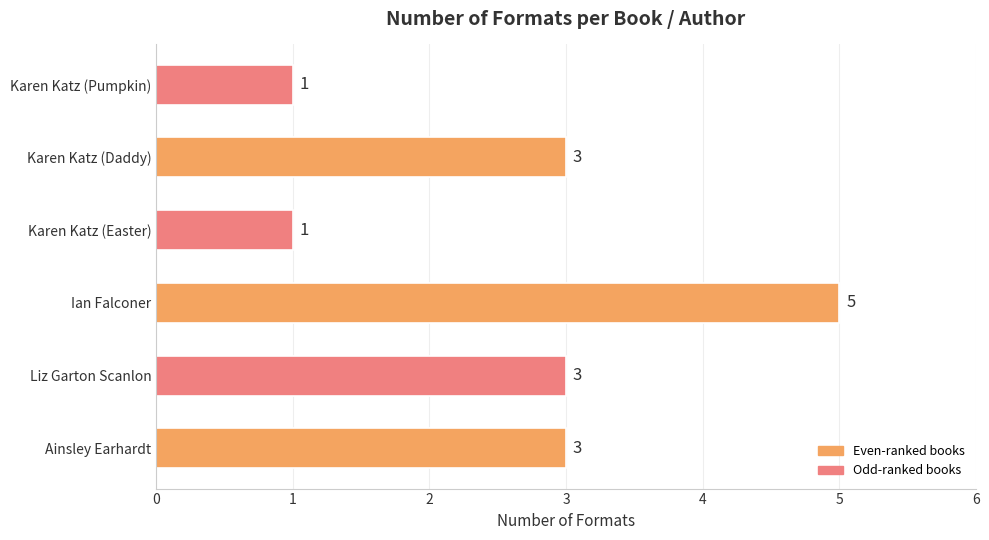

What is the difference between the second highest and minimum values?

2